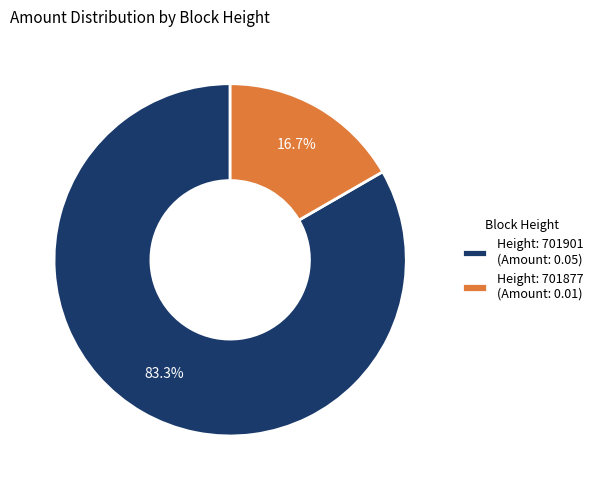

Which slice is the smallest?

Height: 701877 (Amount: 0.01)